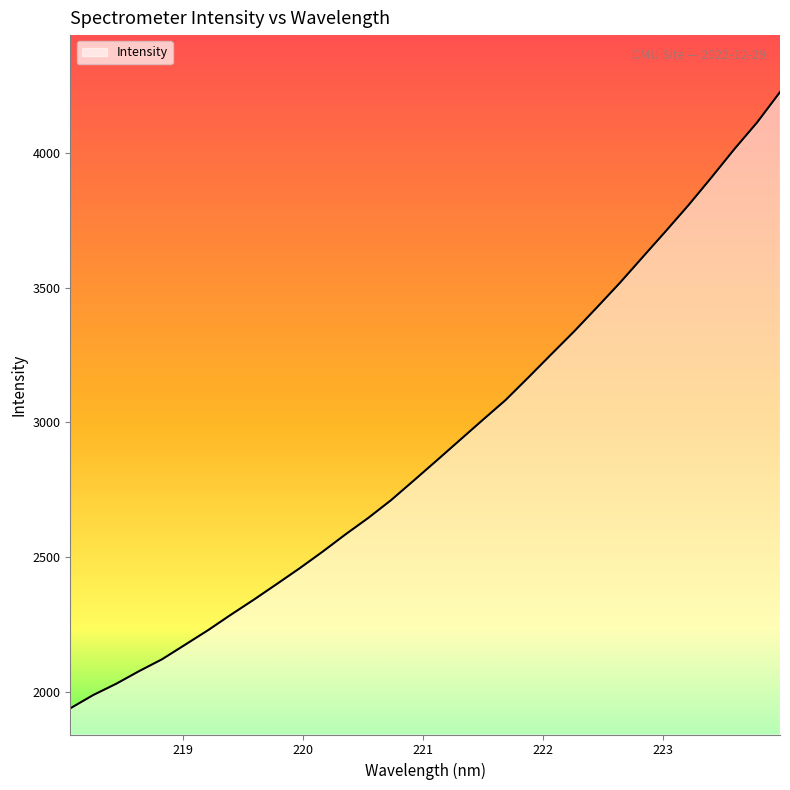

What is the smallest value displayed?

1939.9